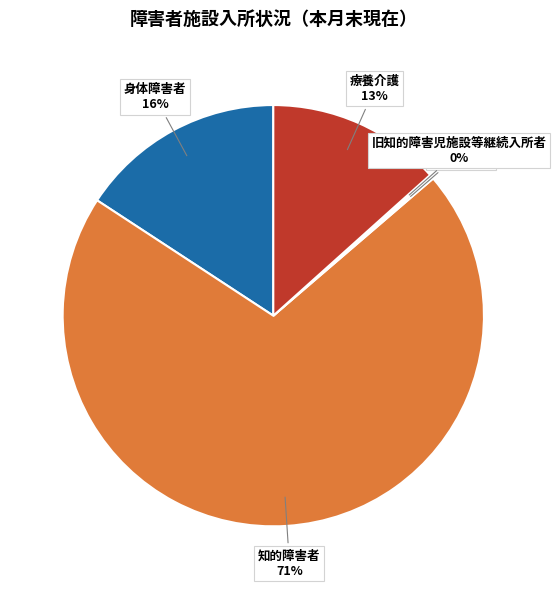

The 知的障害者 slice represents 83% of the pie. True or false?

False